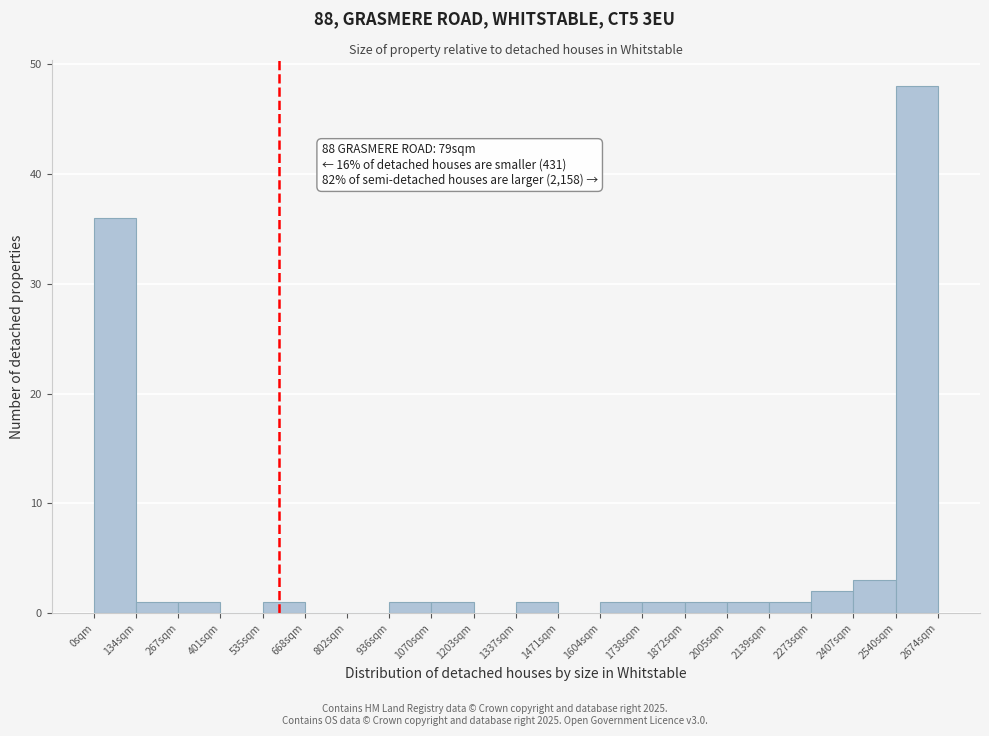

Which range on the x-axis has the tallest bar?

2540 to 2680